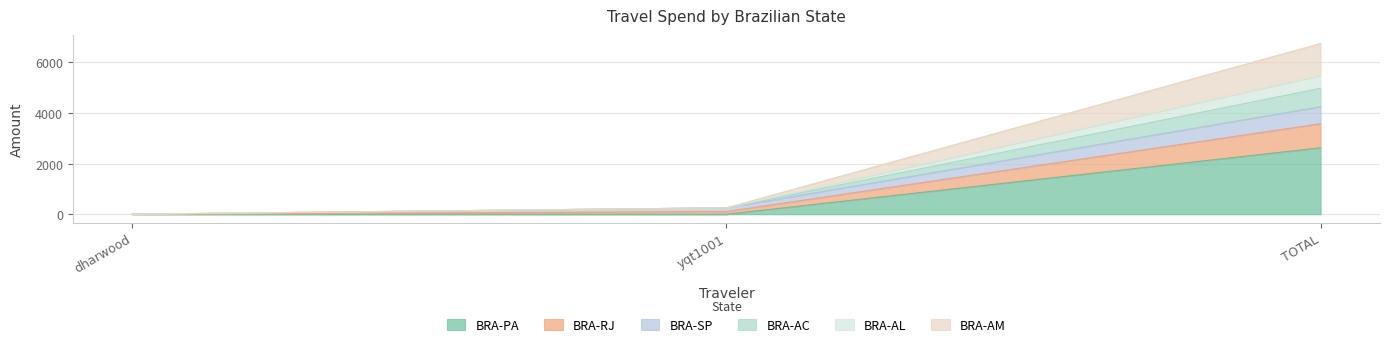

Is it true that BRA-PA equals 2627.9 at TOTAL?

True